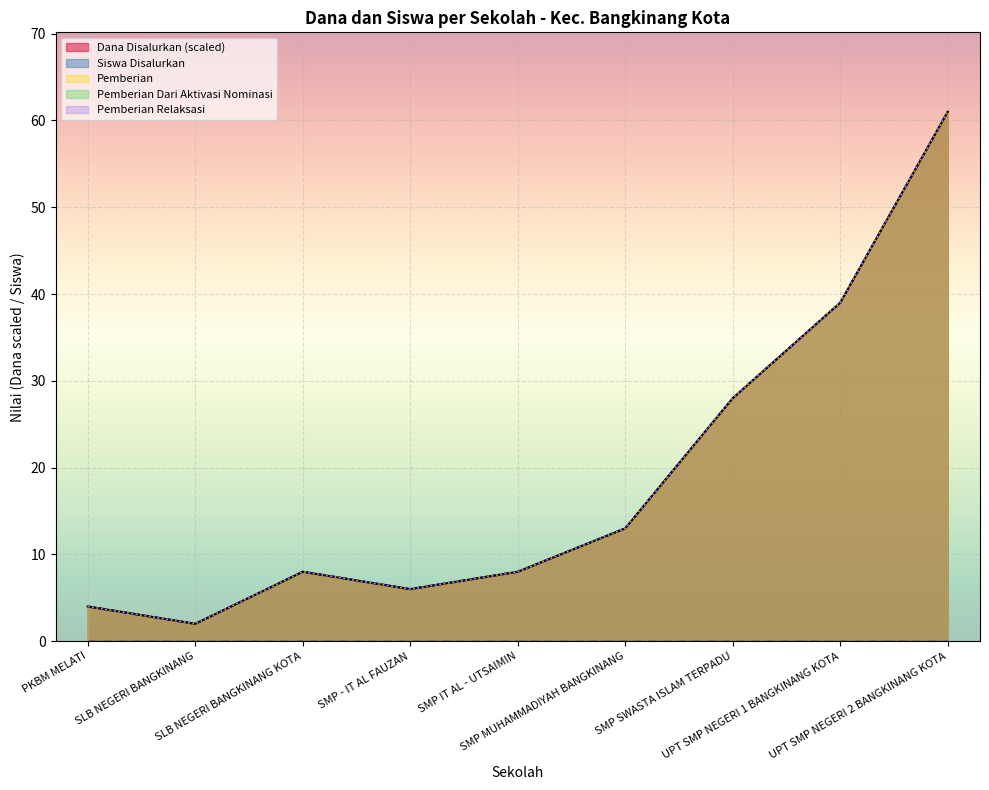

True or false: Pemberian has a value of 39 at UPT SMP NEGERI 1 BANGKINANG KOTA.

True